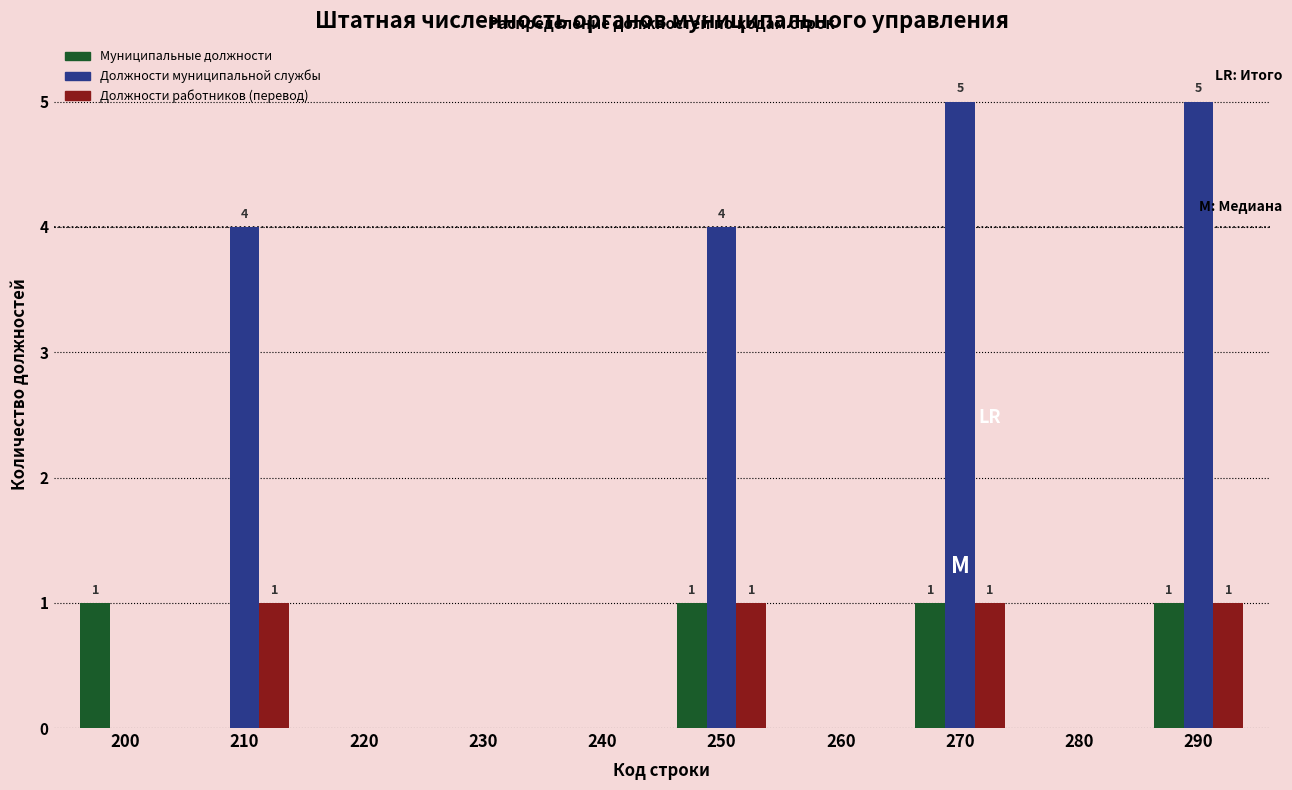

Reading left to right, extract all data points from this chart.

Муниципальные должности: 200=1	210=0	220=0	230=0	240=0	250=1	260=0	270=1	280=0	290=1
Должности муниципальной службы: 200=0	210=4	220=0	230=0	240=0	250=4	260=0	270=5	280=0	290=5
Должности работников (перевод): 200=0	210=1	220=0	230=0	240=0	250=1	260=0	270=1	280=0	290=1